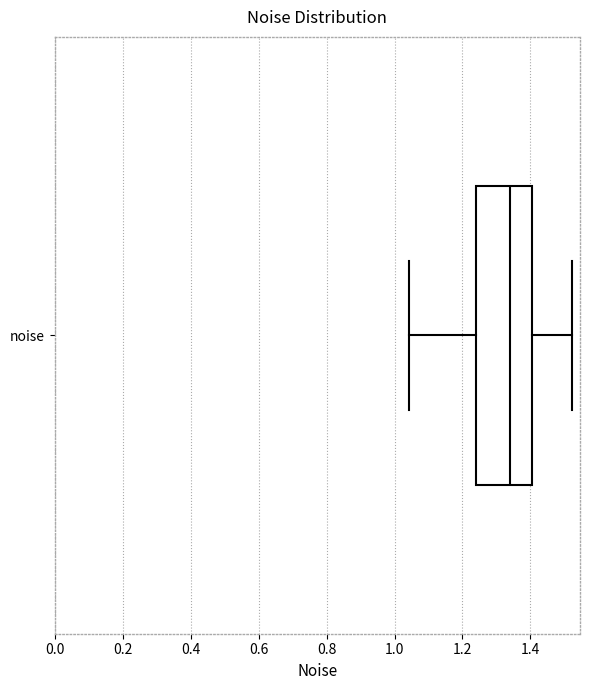

Transcribe this box plot: give where the median line is, the range the box spans, and where the two whiskers end, as read against the x-axis. The values are not printed on the chart, so give them approximately, as read against the axis.

median 1.34, box 1.24 to 1.40, whiskers 1.04 to 1.52